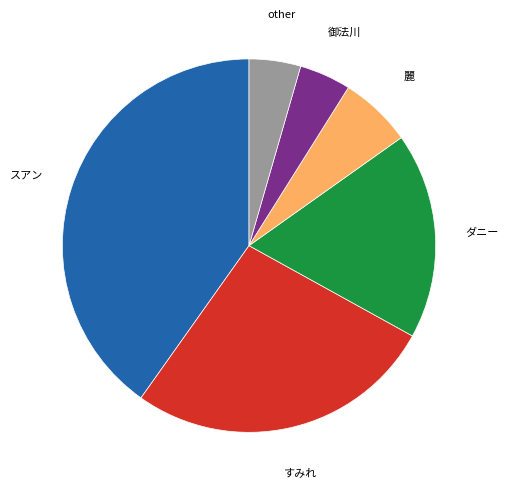

Between スアン and 麗, which is larger?

スアン